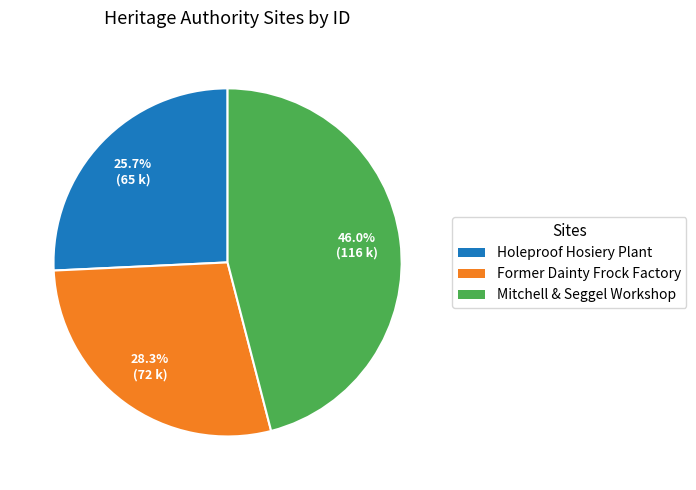

To the nearest percent, what percentage of the pie is Former Dainty Frock Factory?

28%